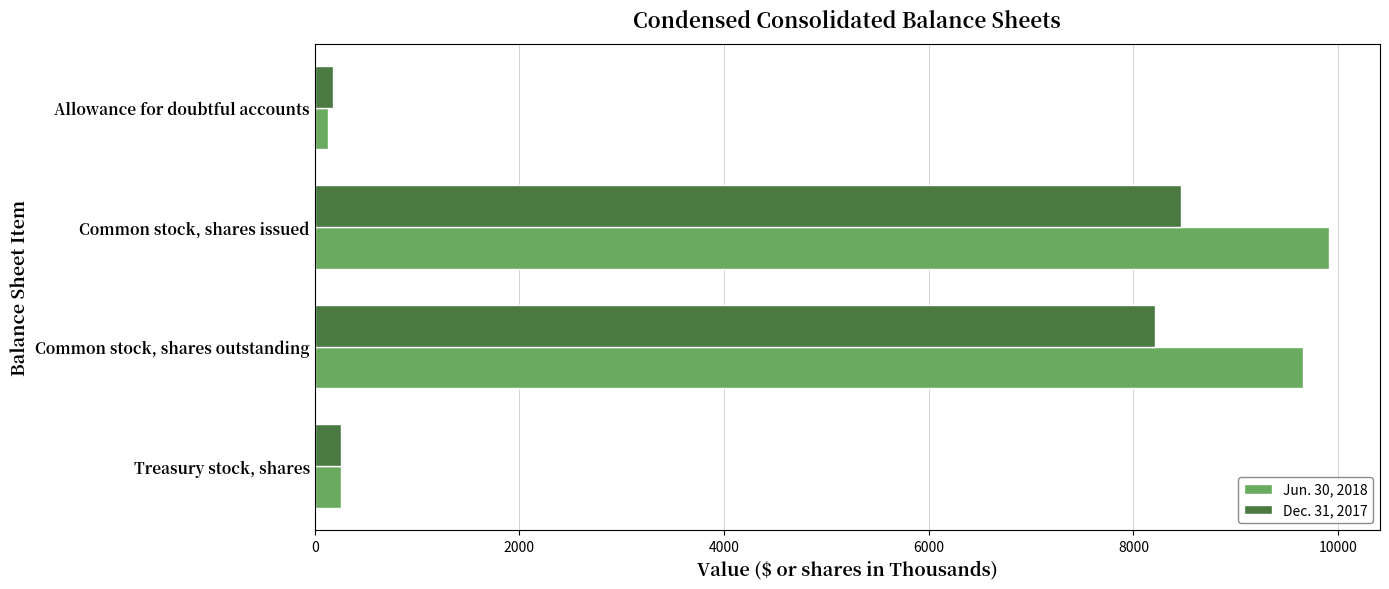

How many series are shown in this chart?

2